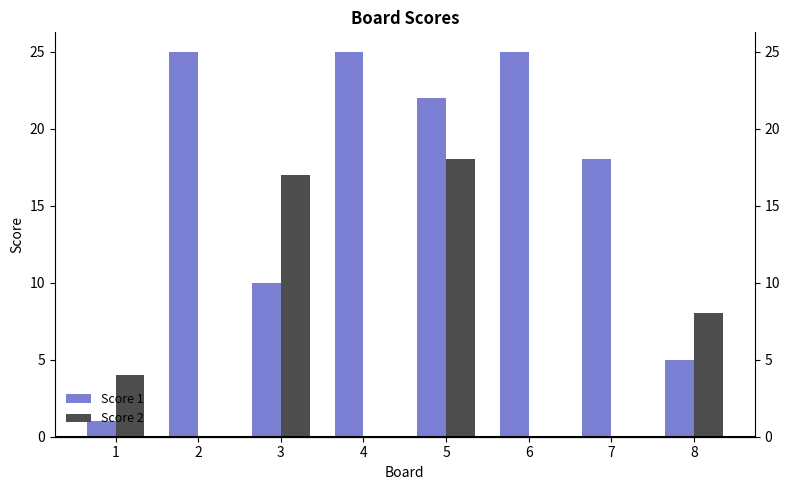

Which category has the highest value across all series?

2